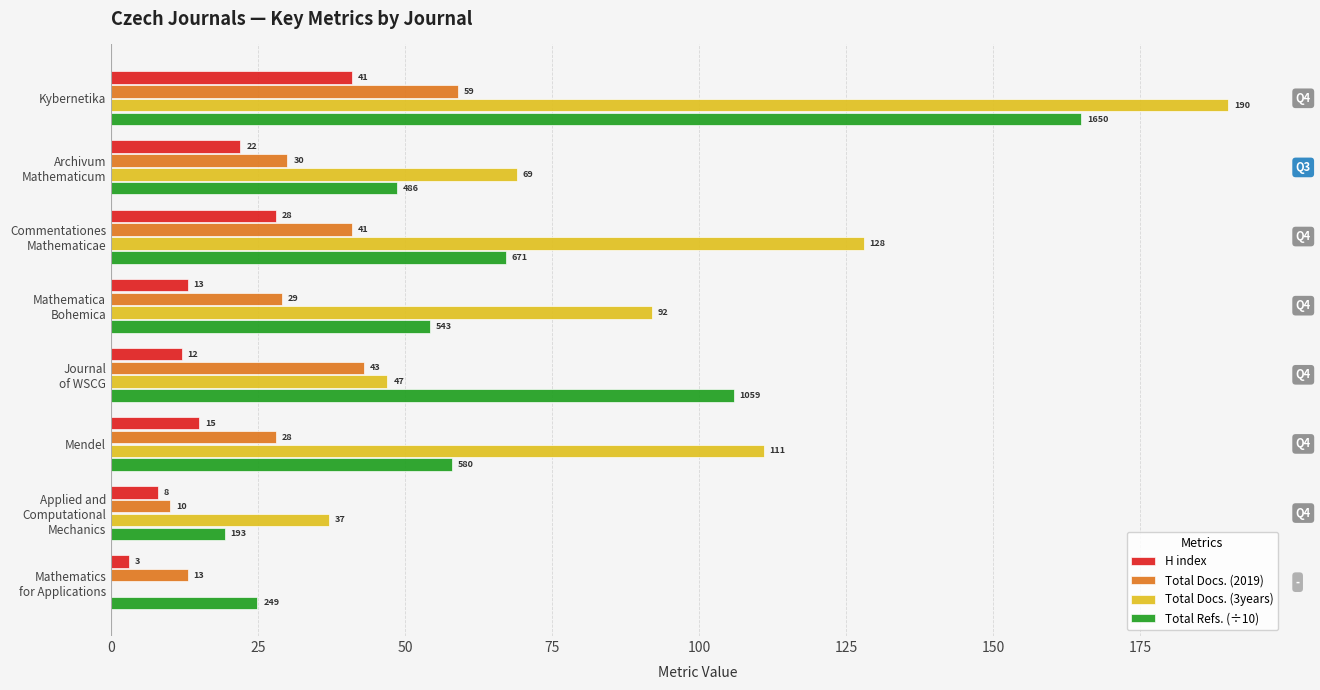

What is the maximum value shown in the chart?

190.0